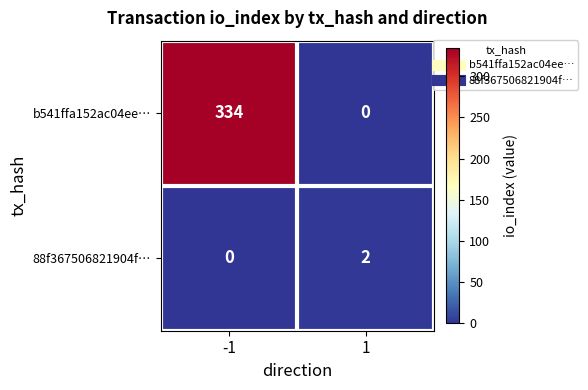

At which category does the chart reach its peak across all series?

-1